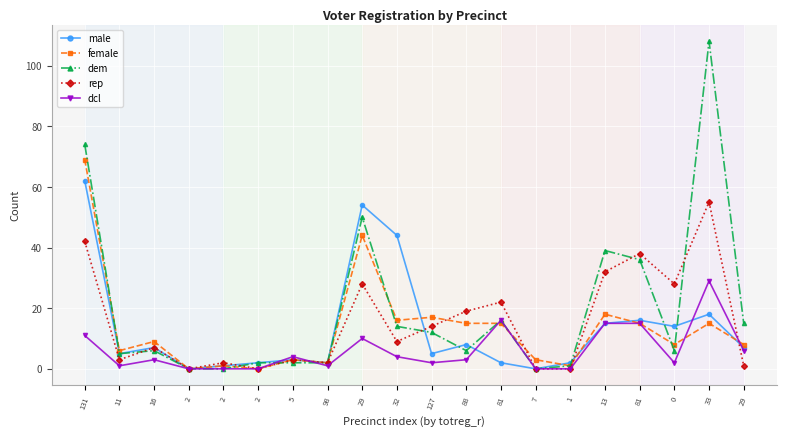

Reading left to right, transcribe all the data shown in this chart.

male: 131=62	11=5	16=7	2=0	2=1	2=2	5=3	98=2	29=54	32=44	127=5	88=8	81=2	7=0	1=2	13=15	81=16	0=14	33=18	29=7
female: 131=69	11=6	16=9	2=0	2=1	2=0	5=3	98=2	29=44	32=16	127=17	88=15	81=15	7=3	1=1	13=18	81=15	0=8	33=15	29=8
dem: 131=74	11=5	16=6	2=0	2=0	2=2	5=2	98=2	29=50	32=14	127=12	88=6	81=16	7=0	1=1	13=39	81=36	0=6	33=108	29=15
rep: 131=42	11=3	16=7	2=0	2=2	2=0	5=3	98=2	29=28	32=9	127=14	88=19	81=22	7=0	1=0	13=32	81=38	0=28	33=55	29=1
dcl: 131=11	11=1	16=3	2=0	2=0	2=0	5=4	98=1	29=10	32=4	127=2	88=3	81=16	7=0	1=0	13=15	81=15	0=2	33=29	29=6